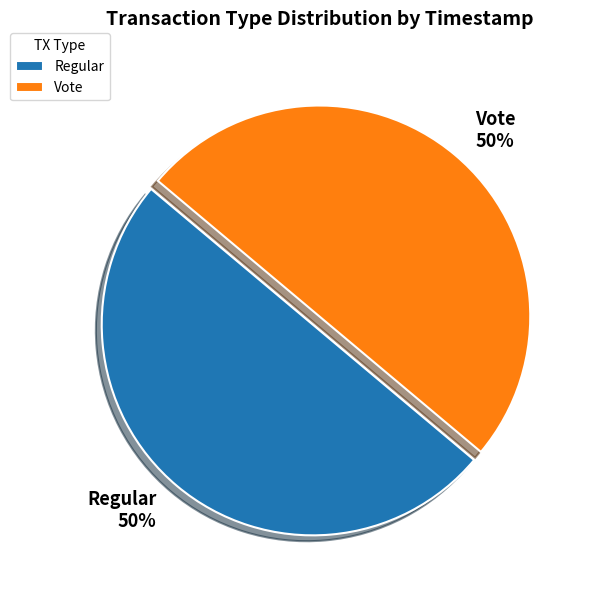

To the nearest percent, what is the average slice percentage?

50%